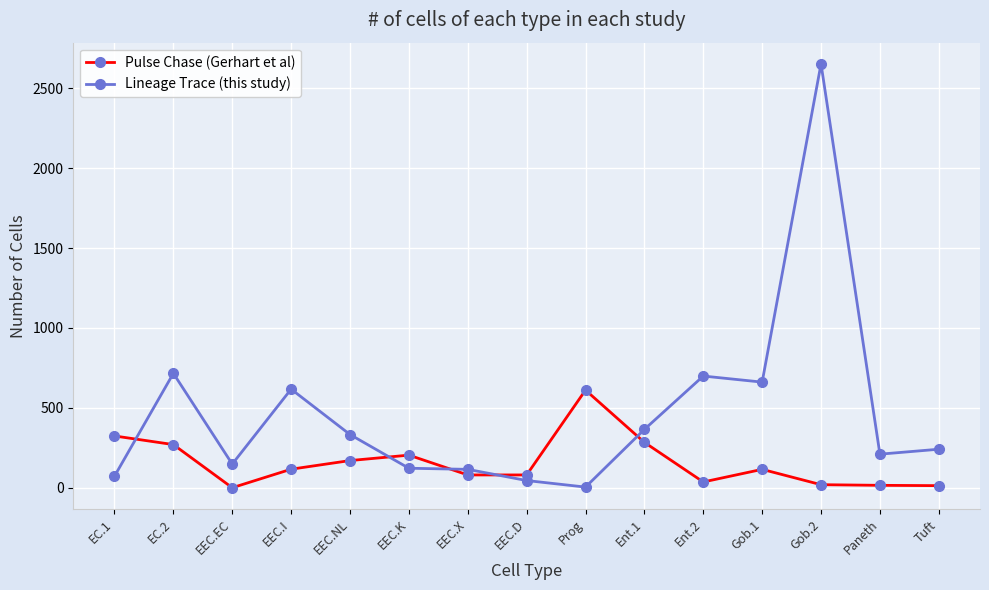

Where does the Pulse Chase (Gerhart et al) series first go above 115?

EC.1